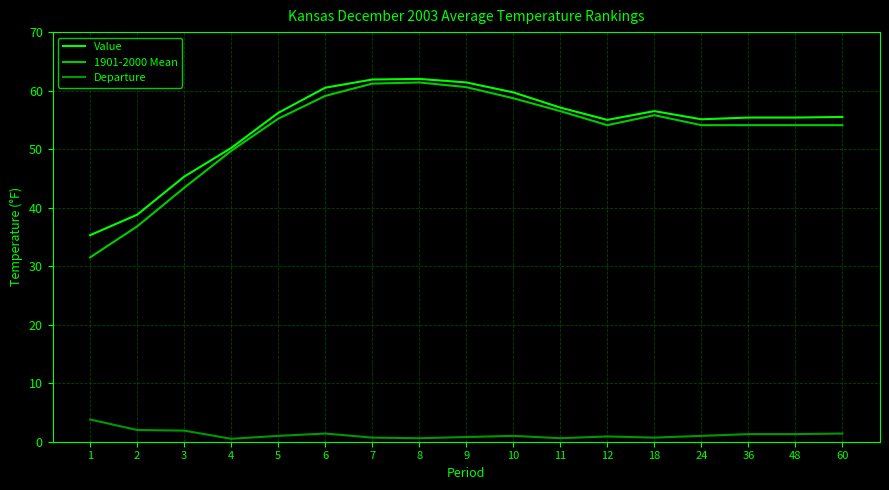

At how many categories does at least one series exceed 31?

17